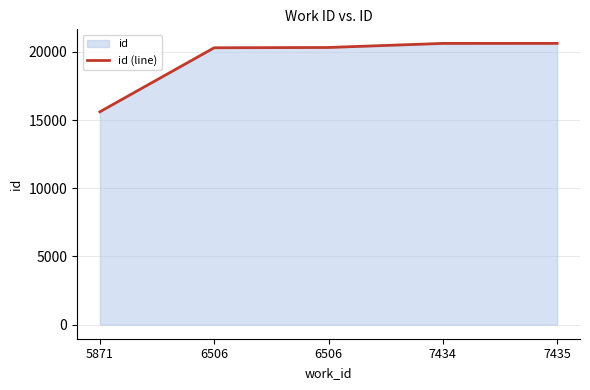

True or false: the data shows 20625 at 7434.

True